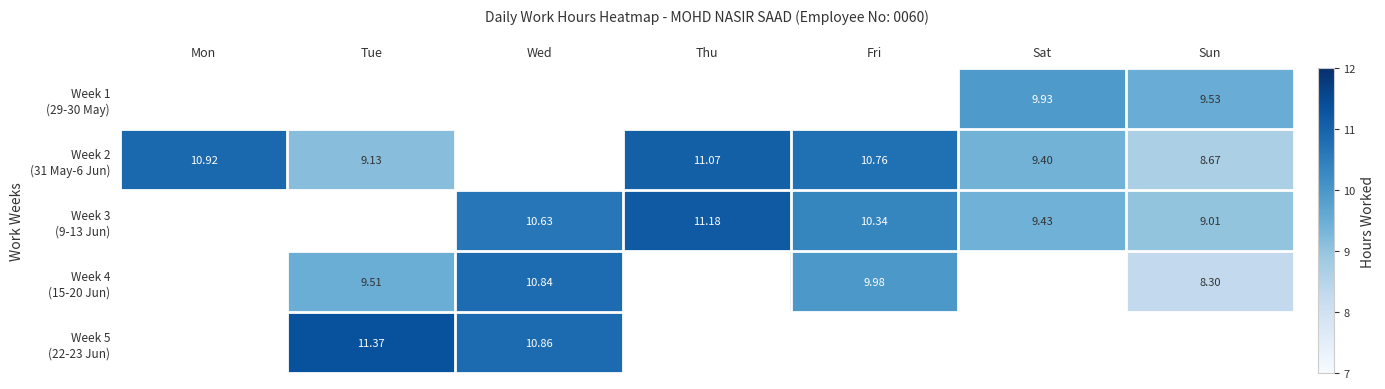

How many values in Week 4 (15-20 Jun) are above zero?

4